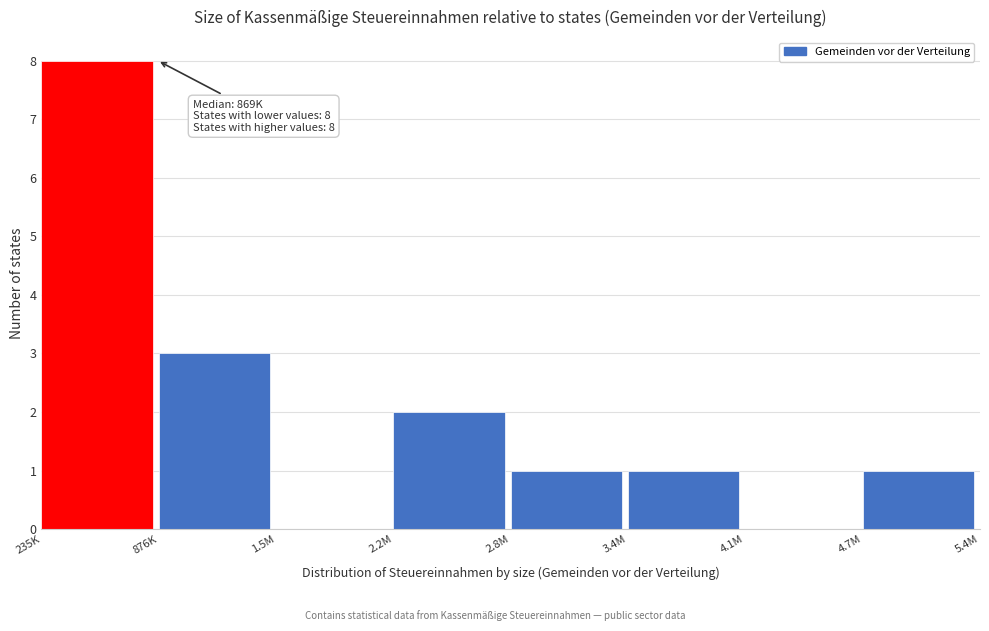

Reading left to right, list all the values displayed in this chart.

235K=8	876K=3	1.5M=0	2.2M=2	2.8M=1	3.4M=1	4.1M=0	4.7M=1